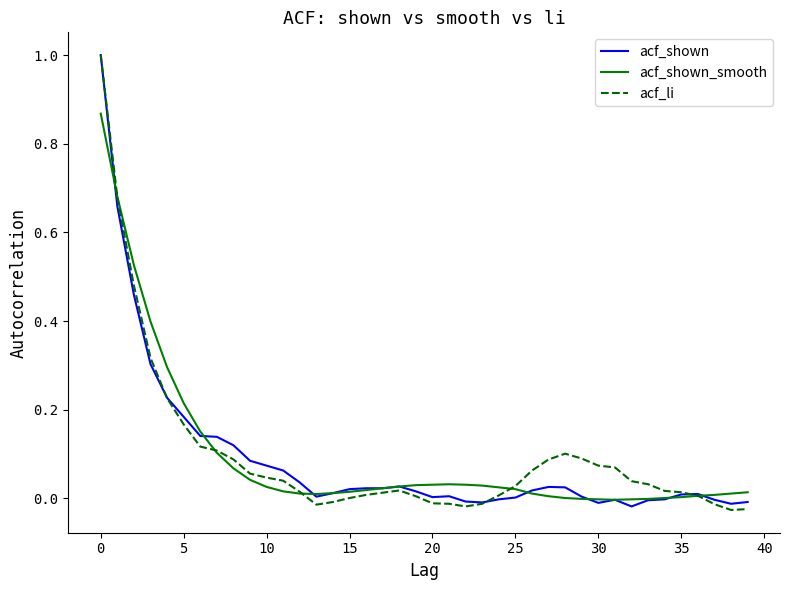

What is the highest value of the acf_li series?

1.0